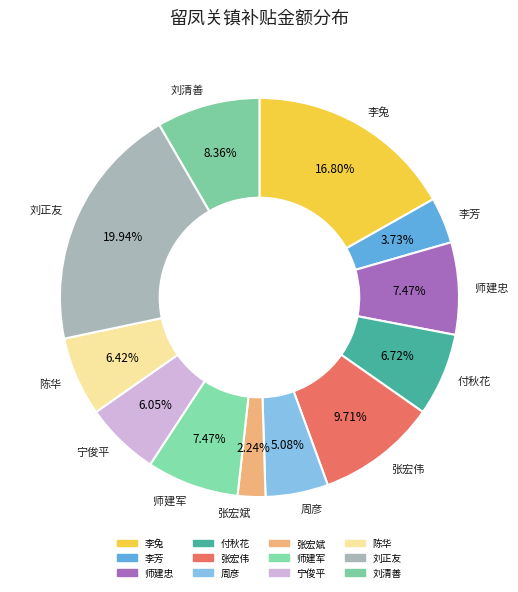

Does 刘正友 represent more than half of the total?

No